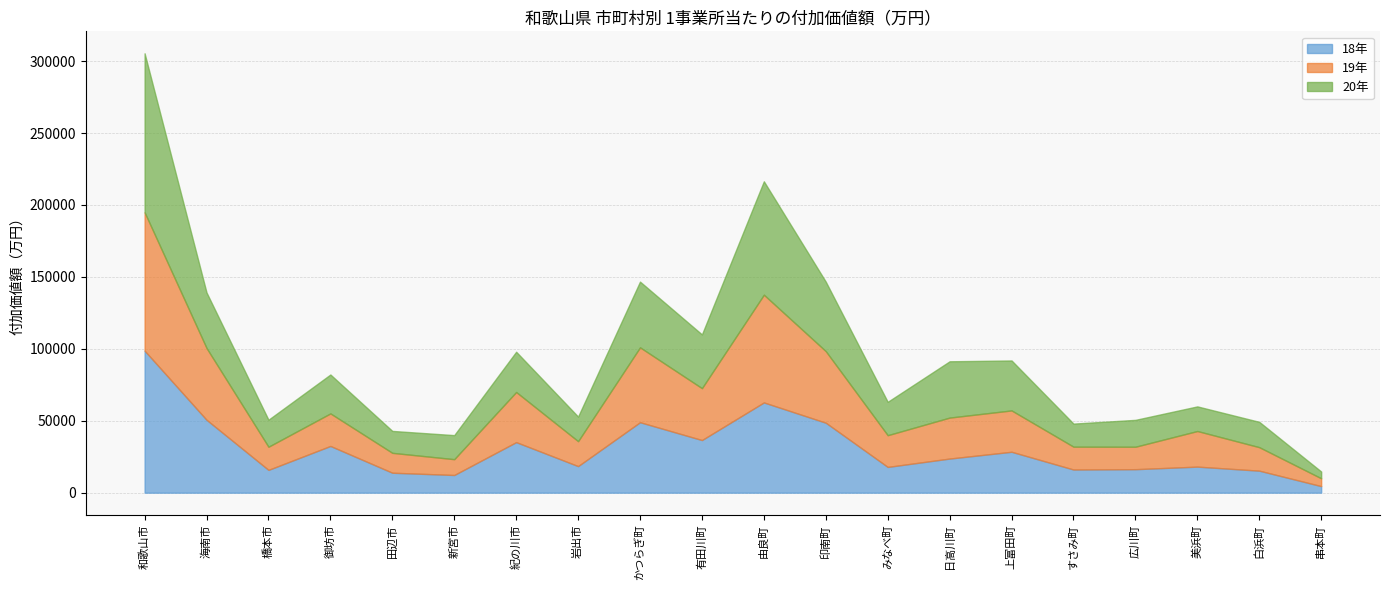

Which series has the largest range (max minus min)?

20年